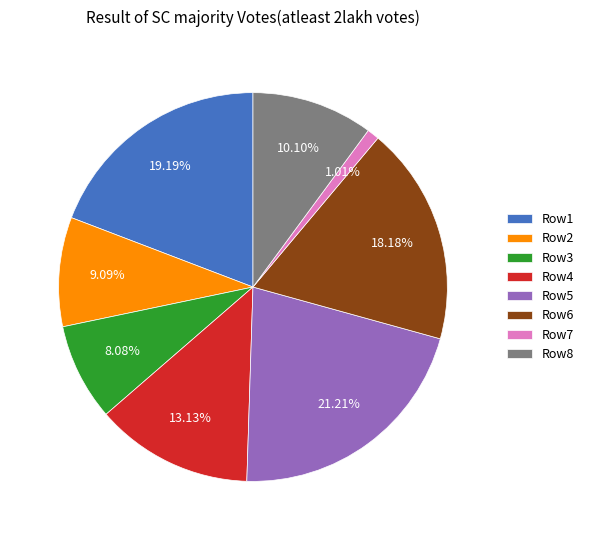

Which has a higher value, Row8 or Row1?

Row1